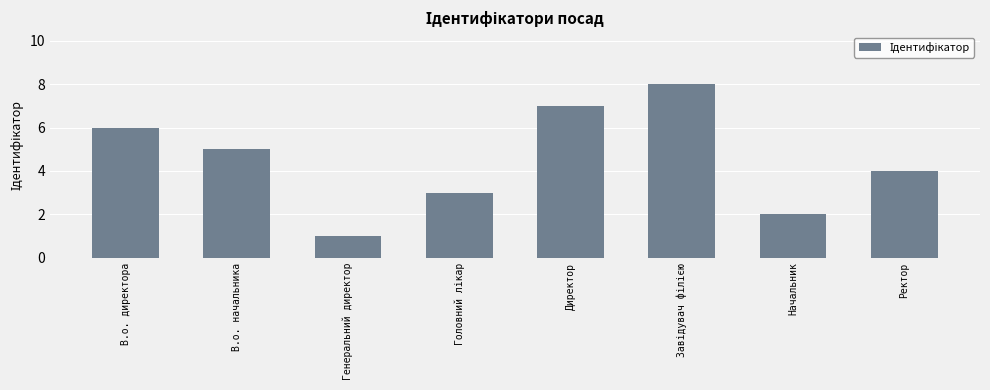

Read the value at Директор.

7